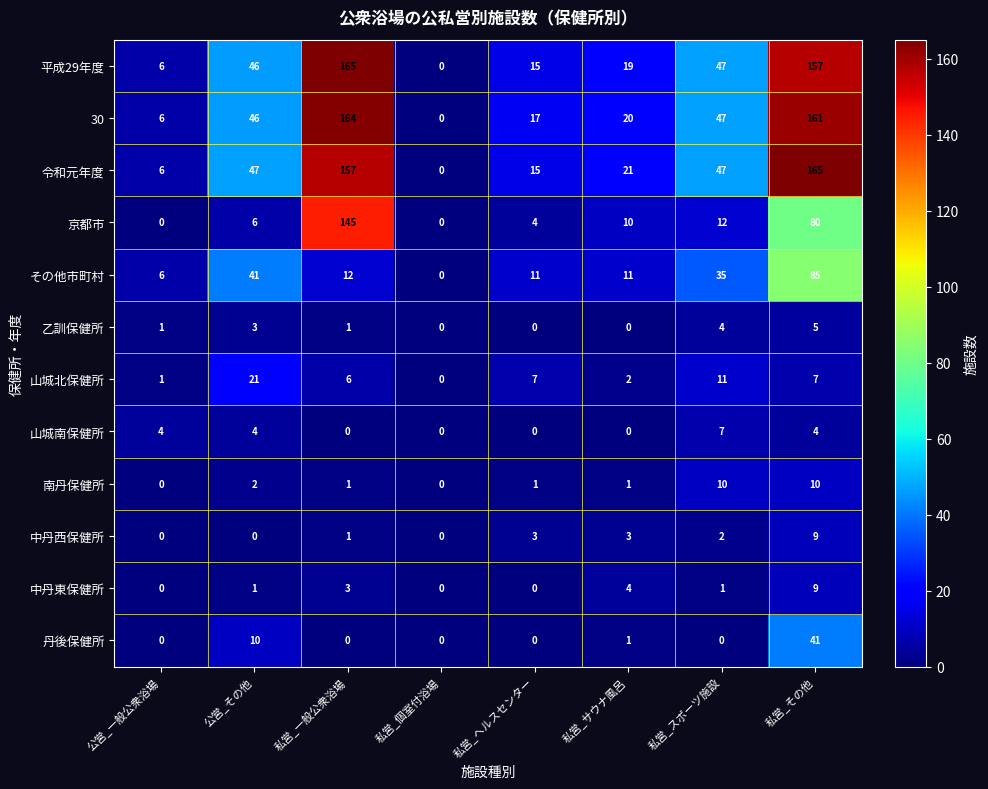

What is the sum of all 山城北保健所 values?

55